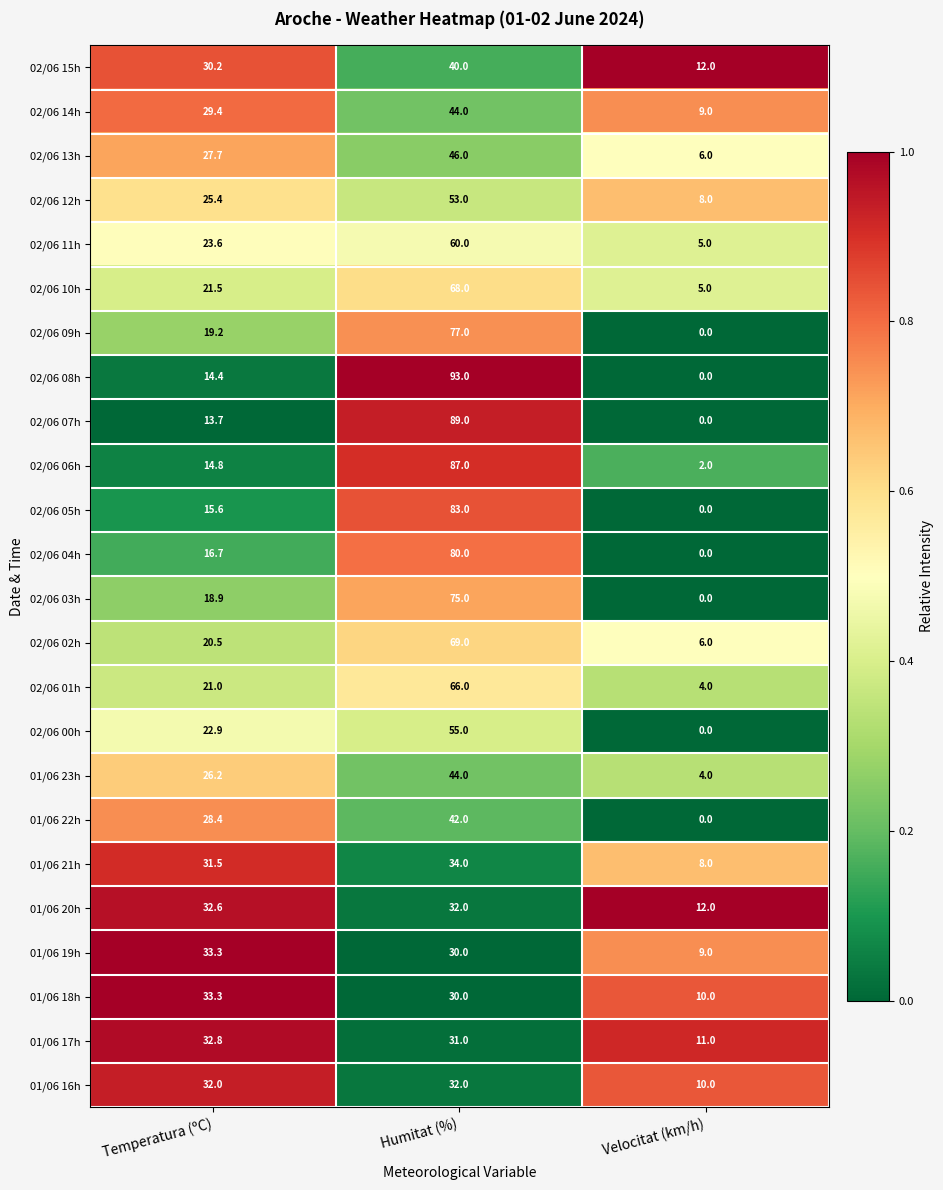

Which series has the largest total across all categories?

02/06 08h